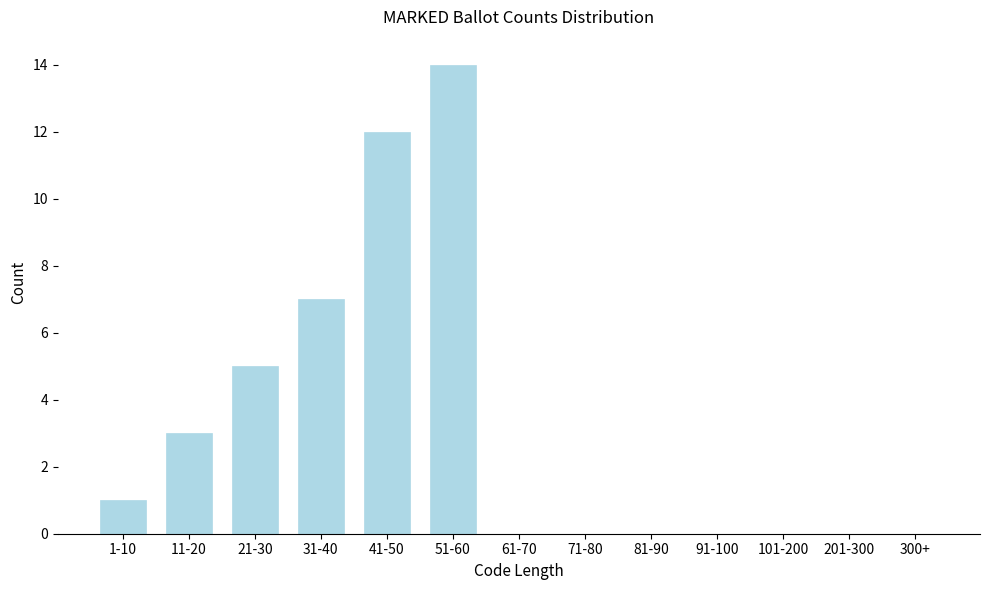

Reading left to right, transcribe all the data shown in this chart.

1-10=1	11-20=3	21-30=5	31-40=7	41-50=12	51-60=14	61-70=0	71-80=0	81-90=0	91-100=0	101-200=0	201-300=0	300+=0